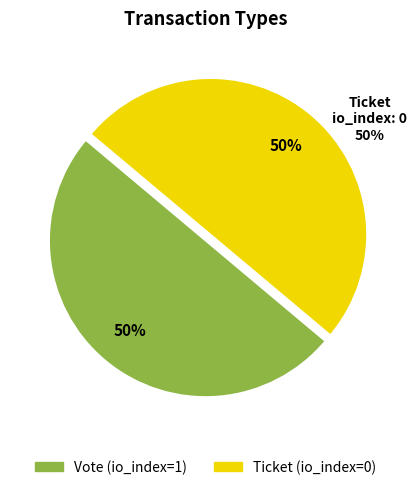

How many slices are in this pie chart?

2